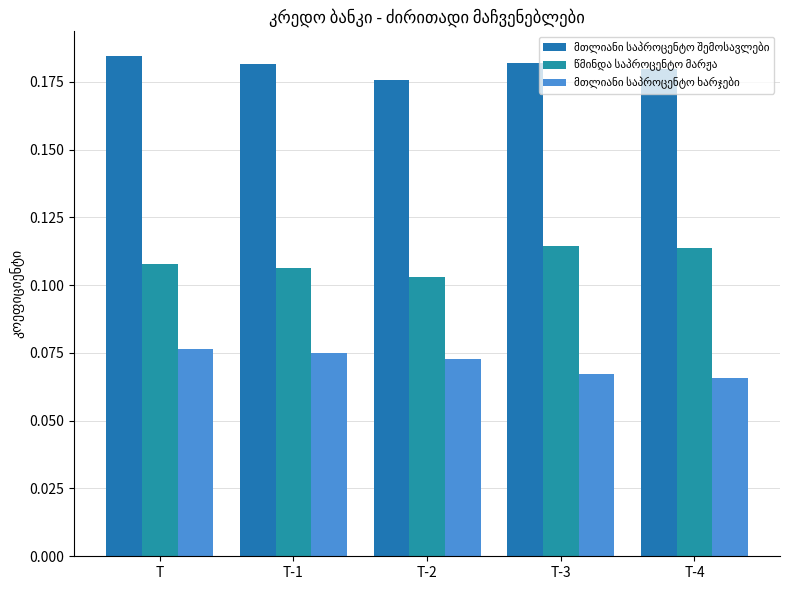

At how many categories does at least one series exceed 0?

5